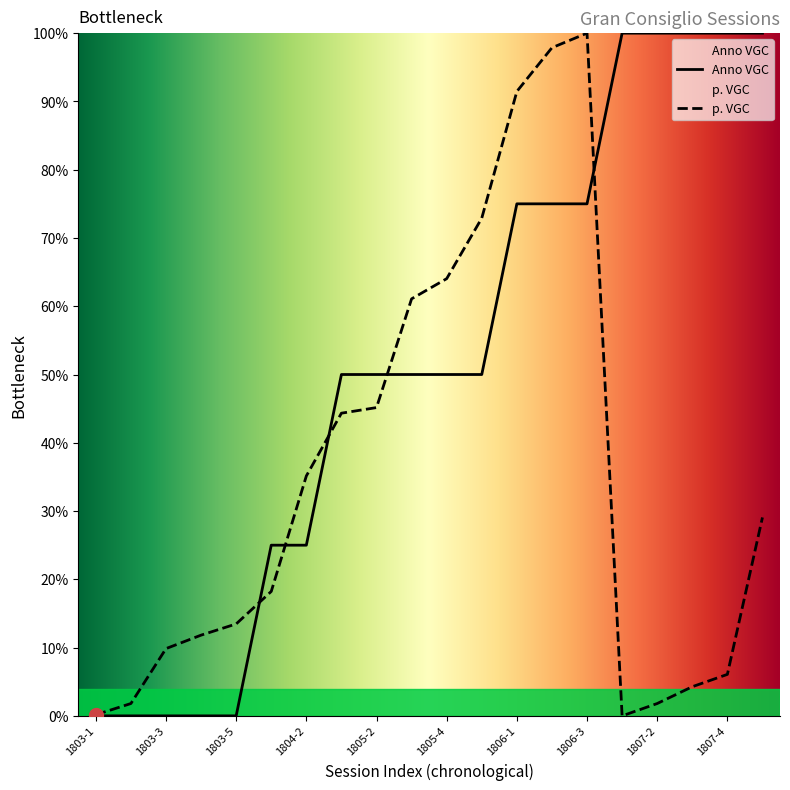

What is the approximate value of p. VGC at 1806-3?

100.0